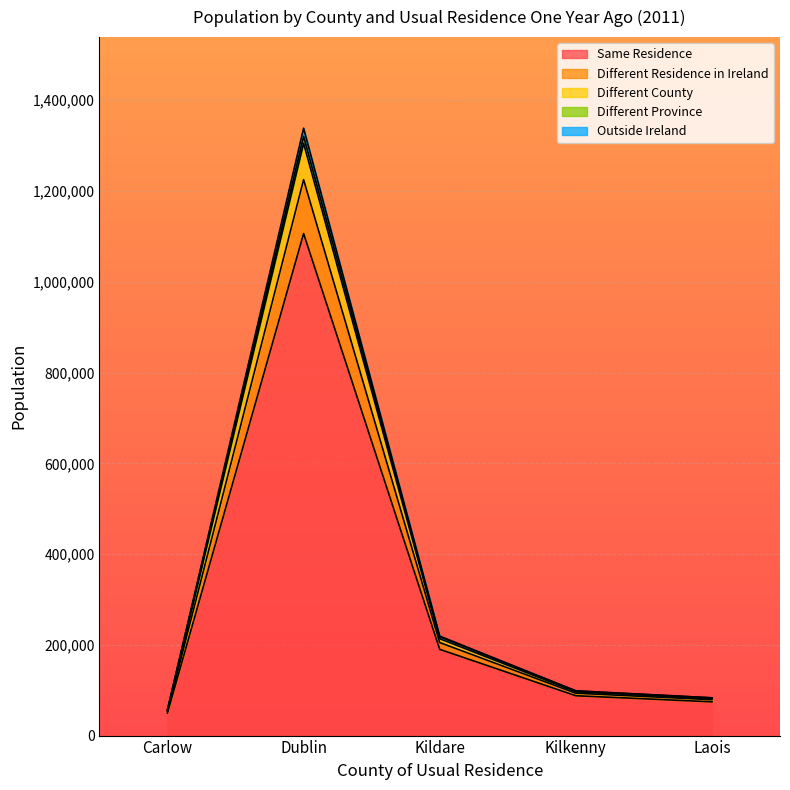

Where is Same Residence nearest to the value 578093?

Kildare